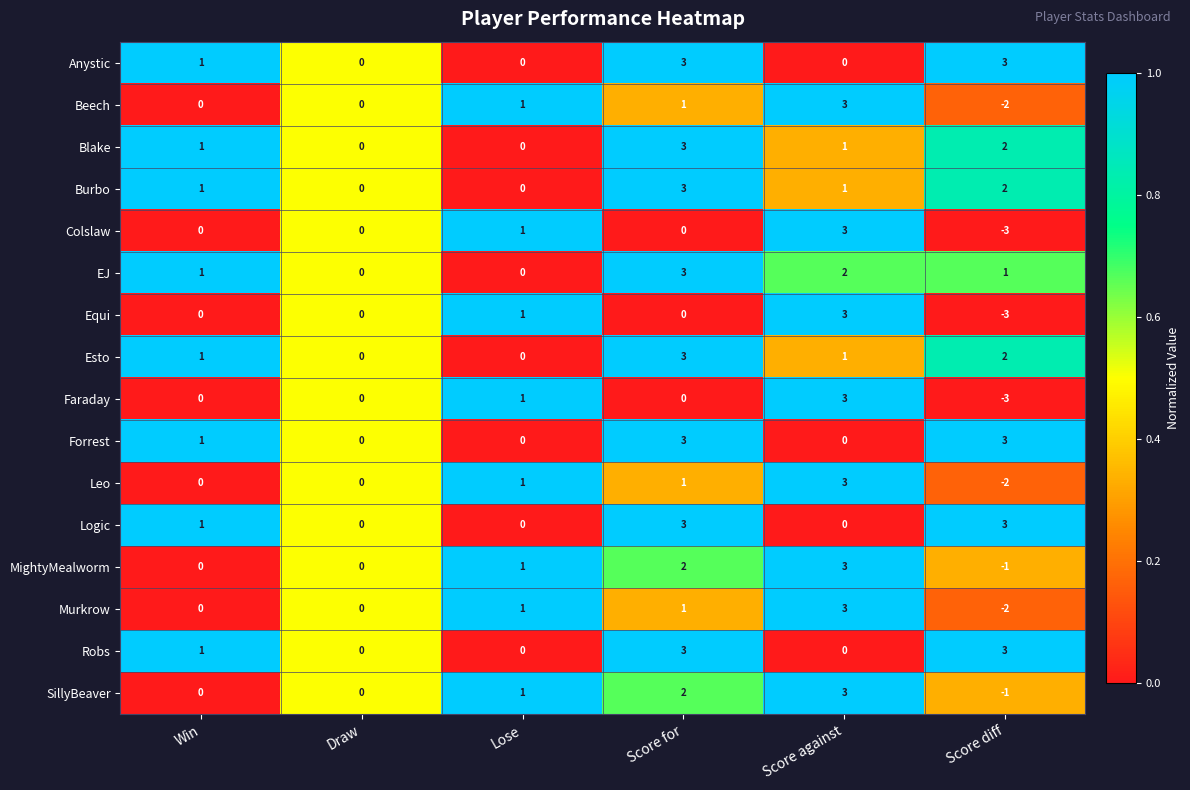

At which category is the sum across all series the highest?

Score for